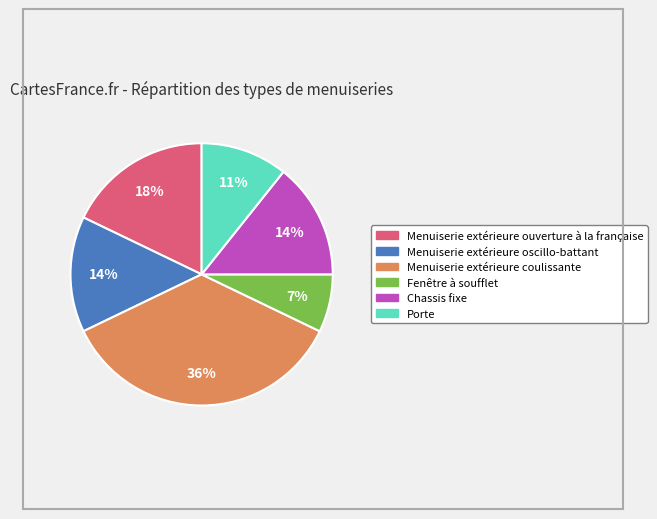

Approximately how many times larger is the value at Menuiserie extérieure oscillo-battant compared to Menuiserie extérieure ouverture à la française?

0.8